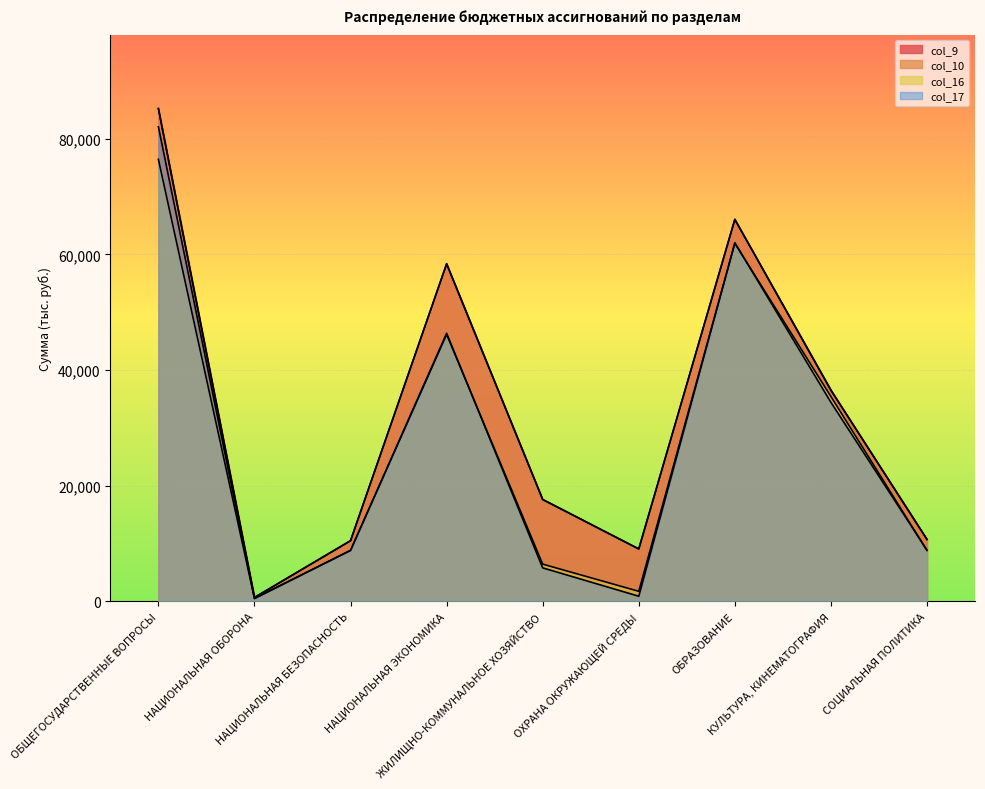

What is the difference between the maximum and minimum values in the col_9 series?

84550.5